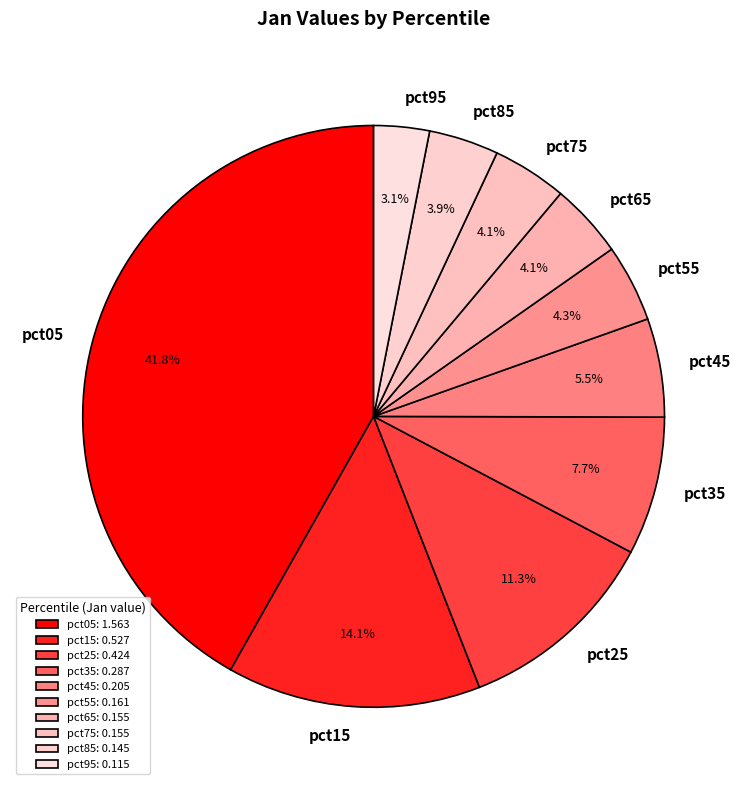

To the nearest percent, what is the combined percentage of pct25 and pct05?

53%